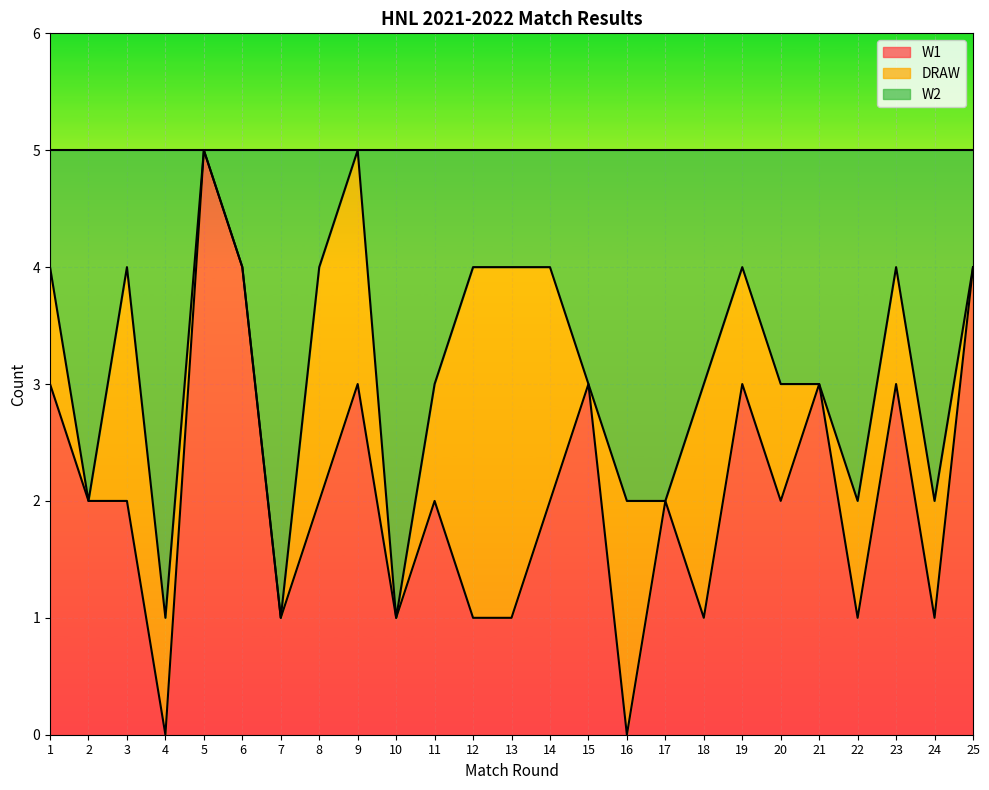

What is the total value across all series at 13?

5